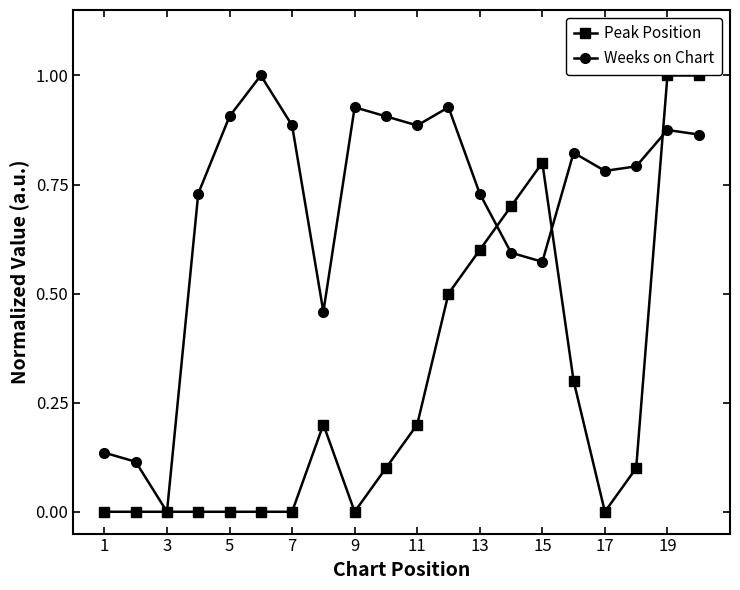

What is the maximum value for Weeks on Chart?

1.0